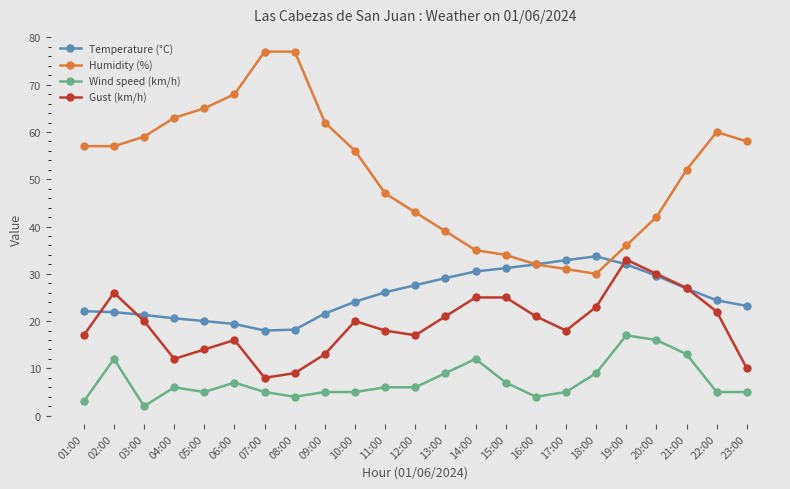

Which series changed the most between 05:00 and 08:00?

Humidity (%)